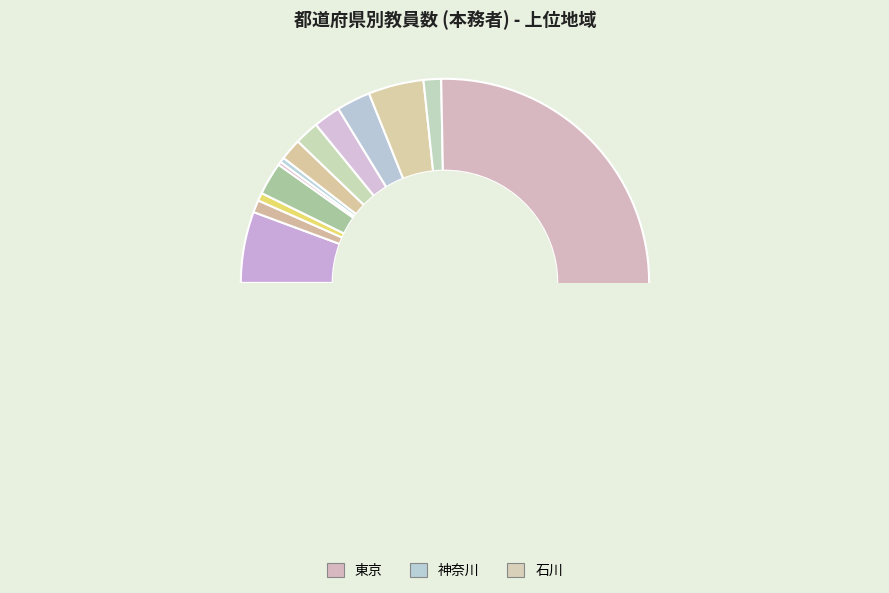

Is 神奈川 the majority of the pie?

No